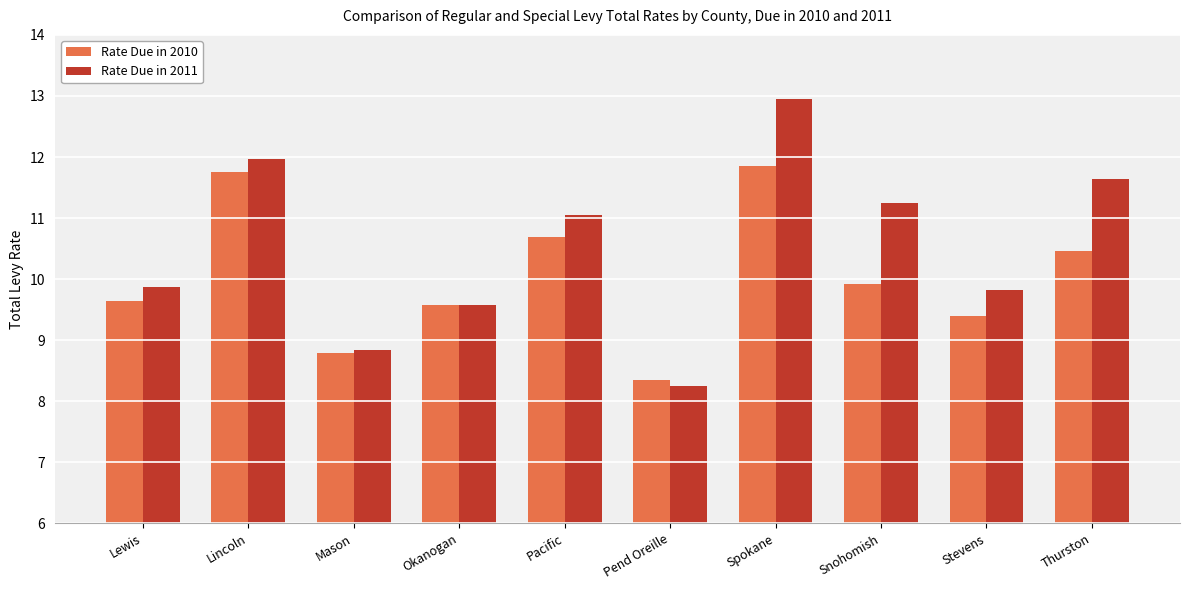

What value does the Rate Due in 2010 series have at Pacific?

10.7